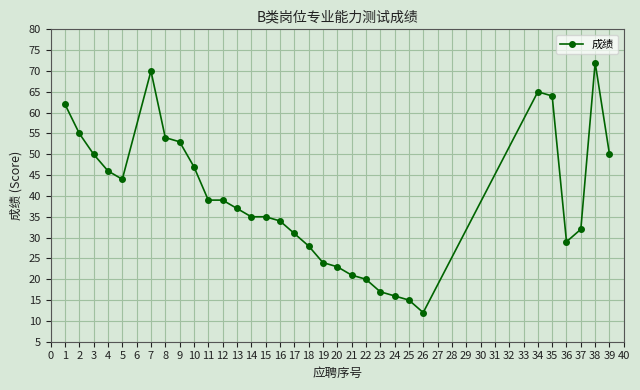

True or false: there are more than 0 points higher than both neighbors.

True